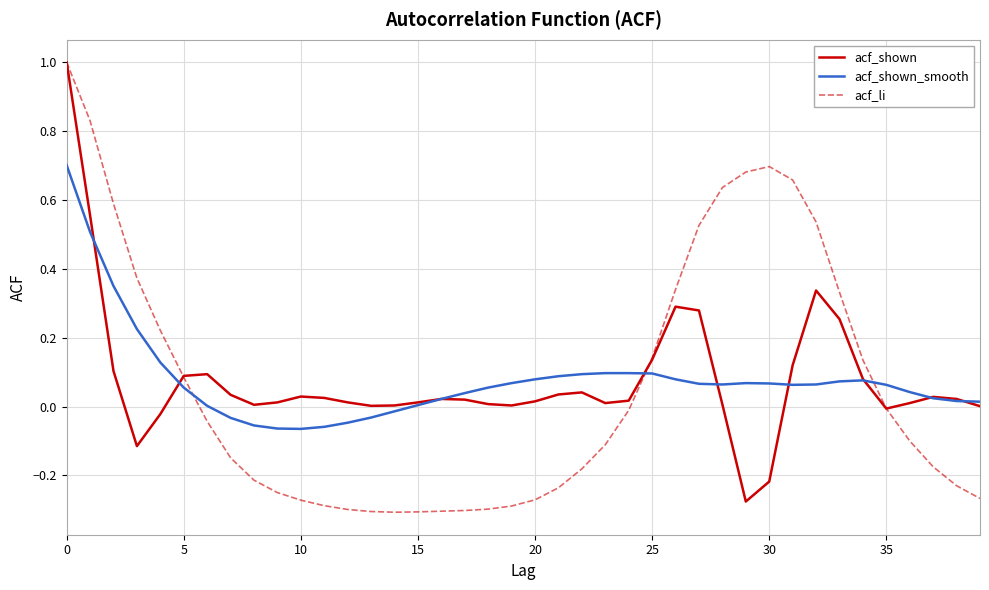

What is the maximum value for acf_shown?

1.0